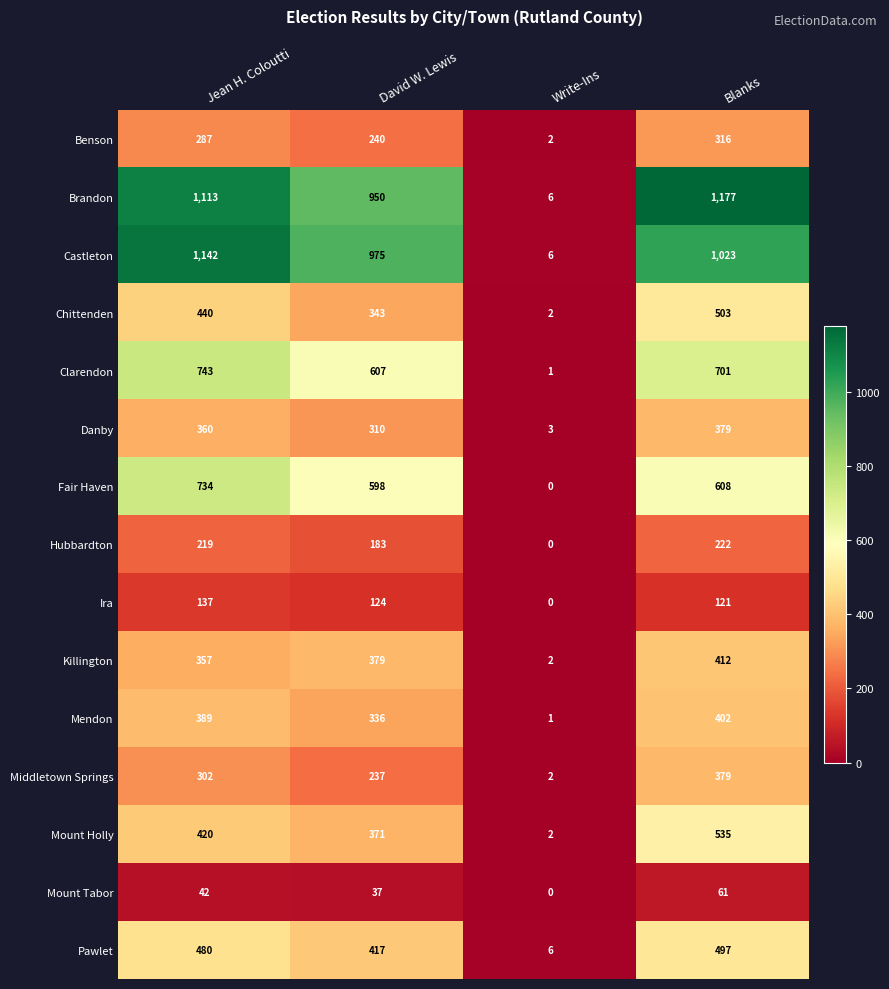

What is the spread (max minus min) of values at David W. Lewis?

938